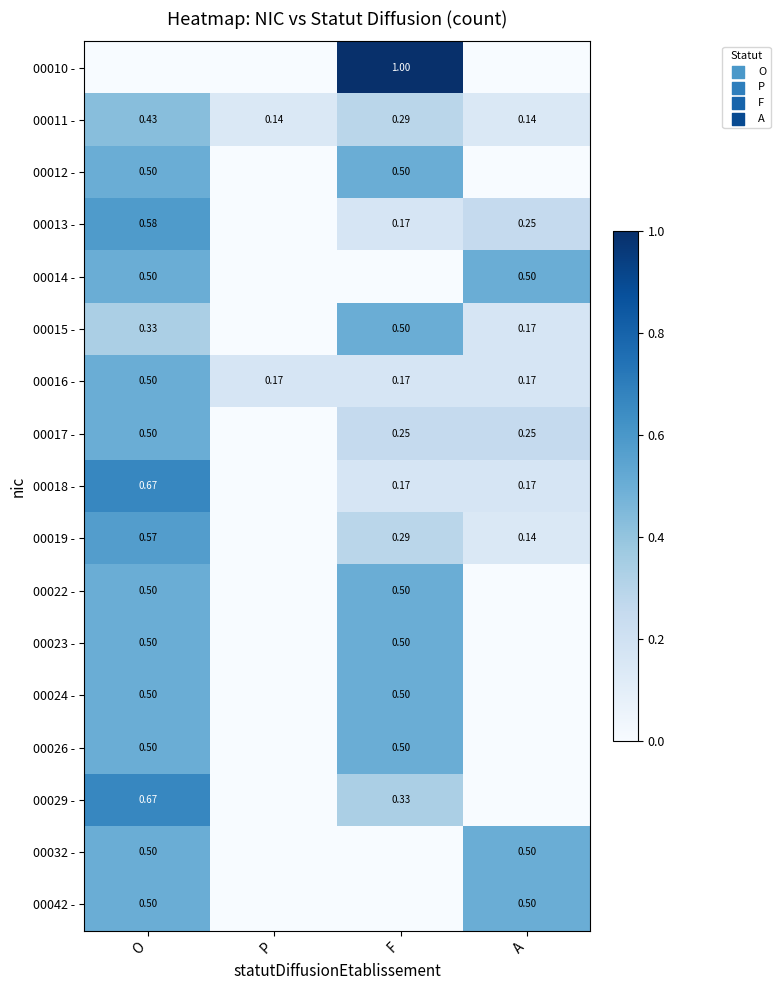

What is the sum of all 00016 - values?

1.0